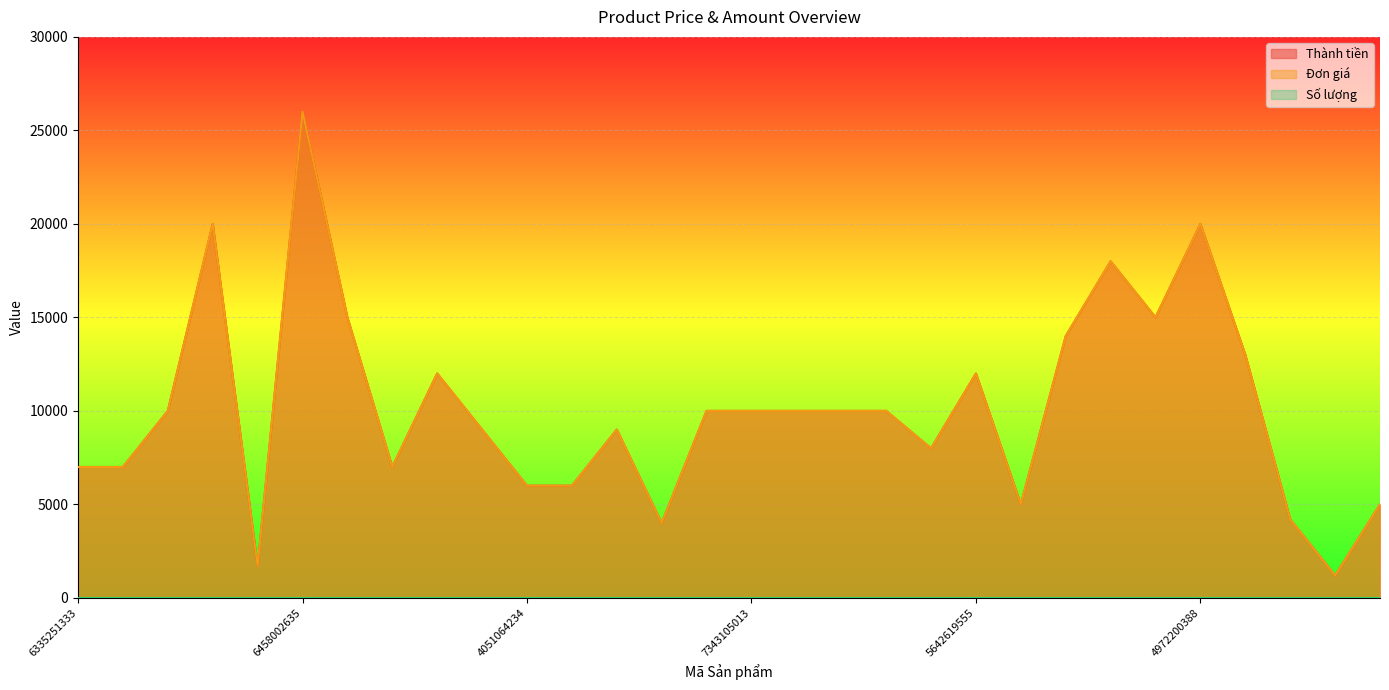

Rank the categories by Đơn giá value from highest to lowest.

6458002635, 4972200388, 5831526887, 7224293514, 3357247512, 6657520246, 6954124948, 3344359844, 5144519830, 5642619555, 3738691338, 7343105013, 7343105013, 7343105013, 7343105013, 7343105013, 3750002962, 3750002962, 4470401212, 6335251333, 6335251333, 7549213503, 4051064234, 4051064234, 5355491059, 6142269697, 7046081226, 3446287684, 7357959985, 7856542105